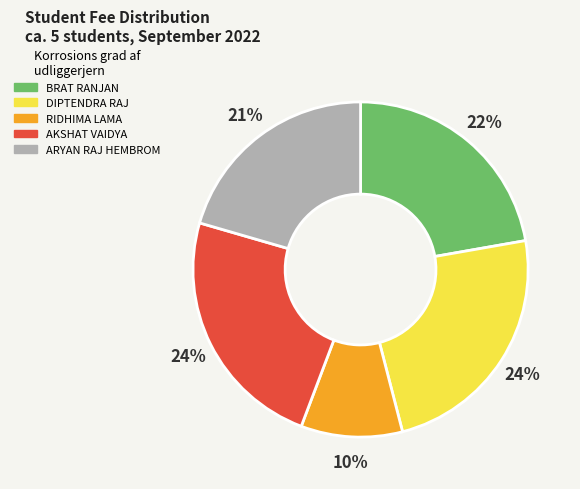

How many slices are in this pie chart?

5